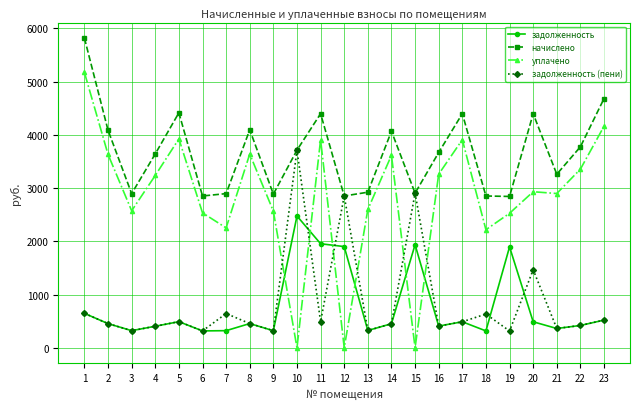

How many series are shown in this chart?

4